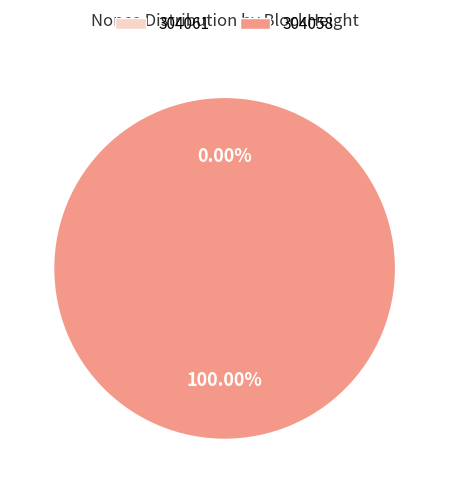

To the nearest percent, what is the average slice percentage?

50%